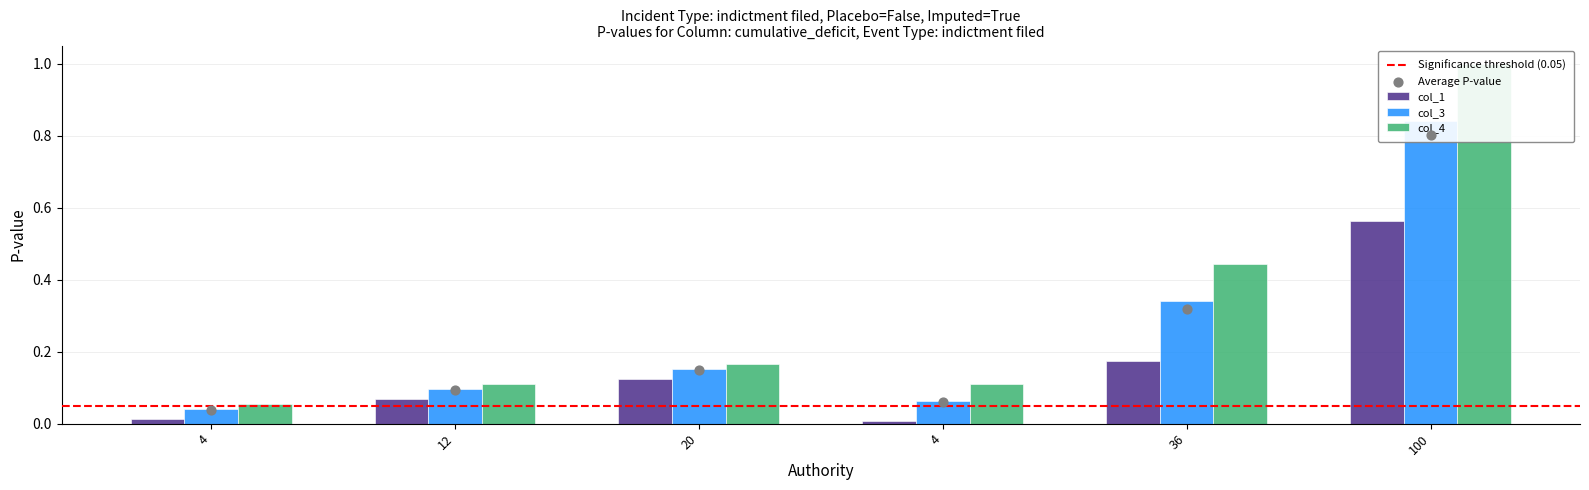

Which series has the largest total across all categories?

col_4